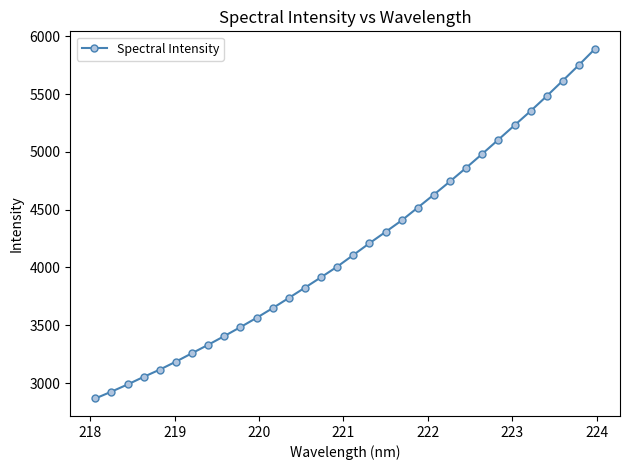

True or false: there are more than 2 points higher than both neighbors.

False